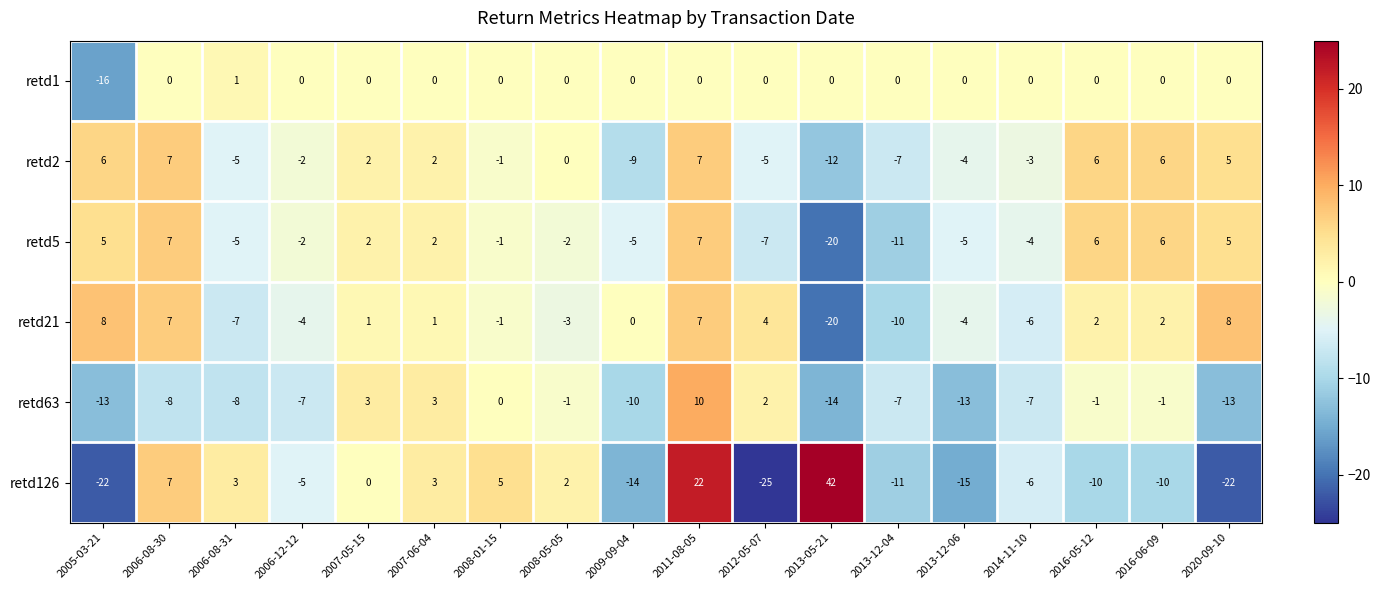

Where does the retd126 series first go above -5?

2006-08-30